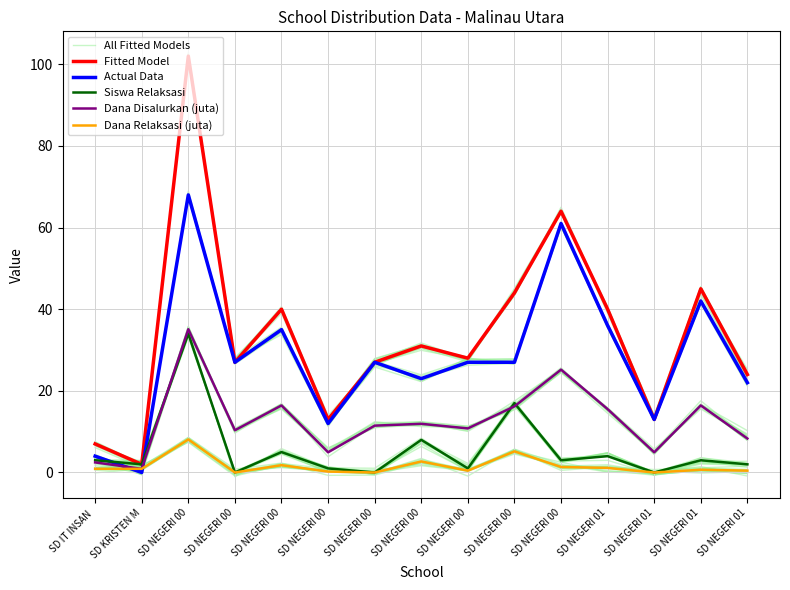

What value does the All Fitted Models series have at SD NEGERI 00?

27.8